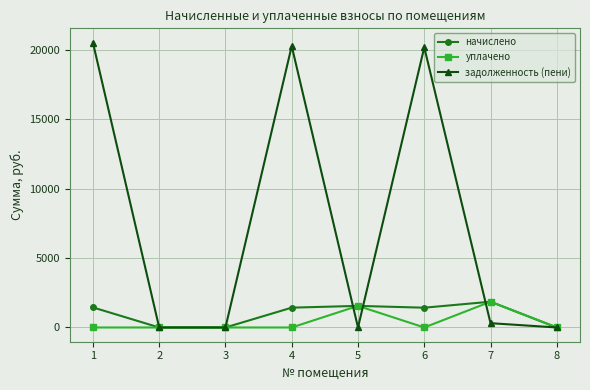

The value of уплачено at 8 is 879.0. True or false?

False